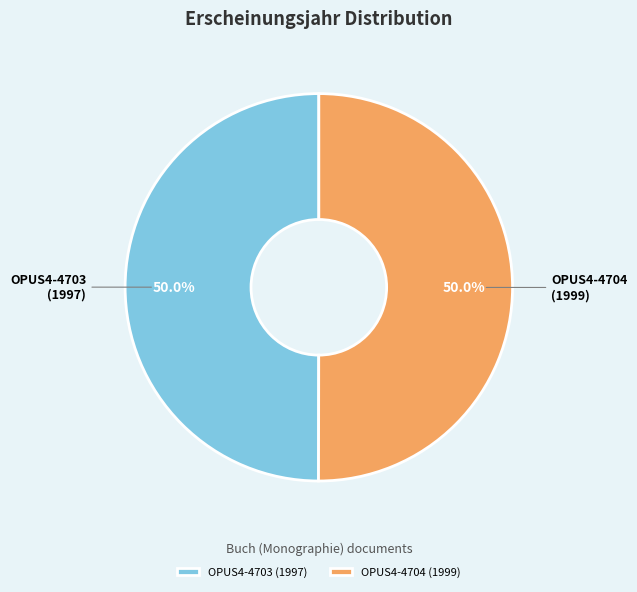

How many segments does this pie chart have?

2